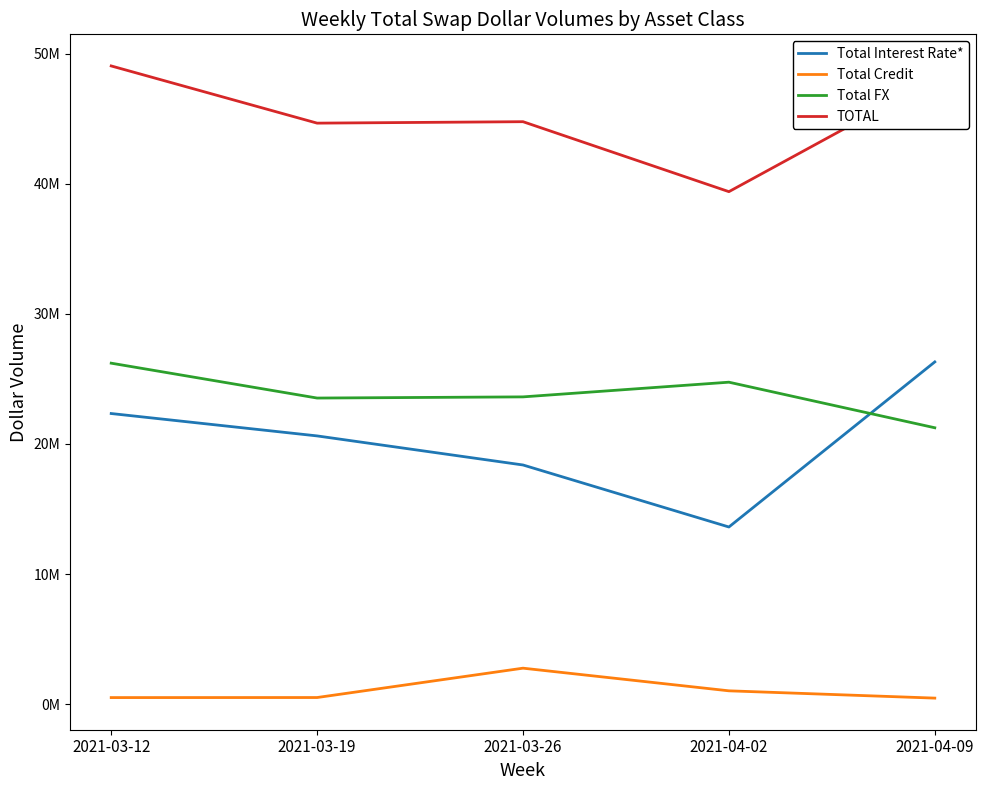

Does the chart have visible grid lines?

No